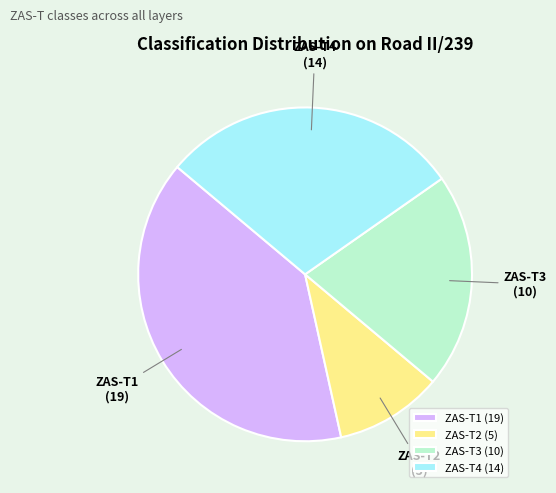

Approximately how many times larger is the value at ZAS-T2 compared to ZAS-T3?

0.5